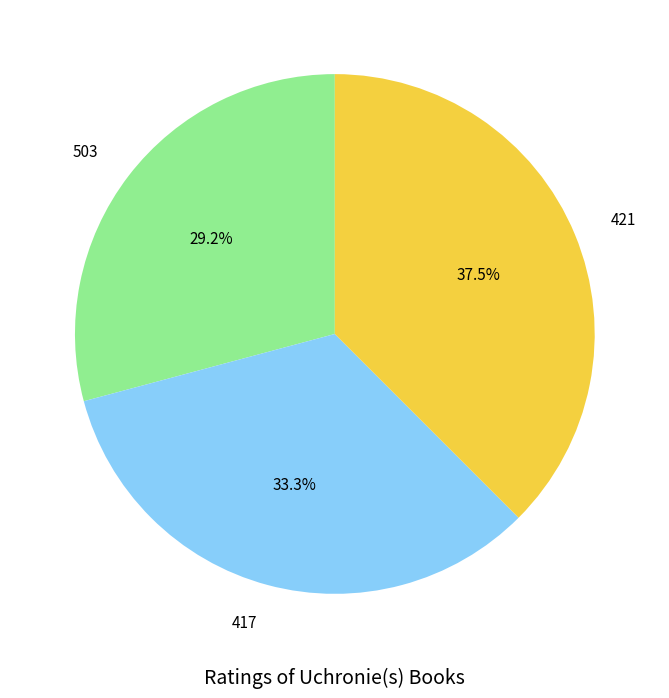

True or false: 503 accounts for 29% of the total.

True